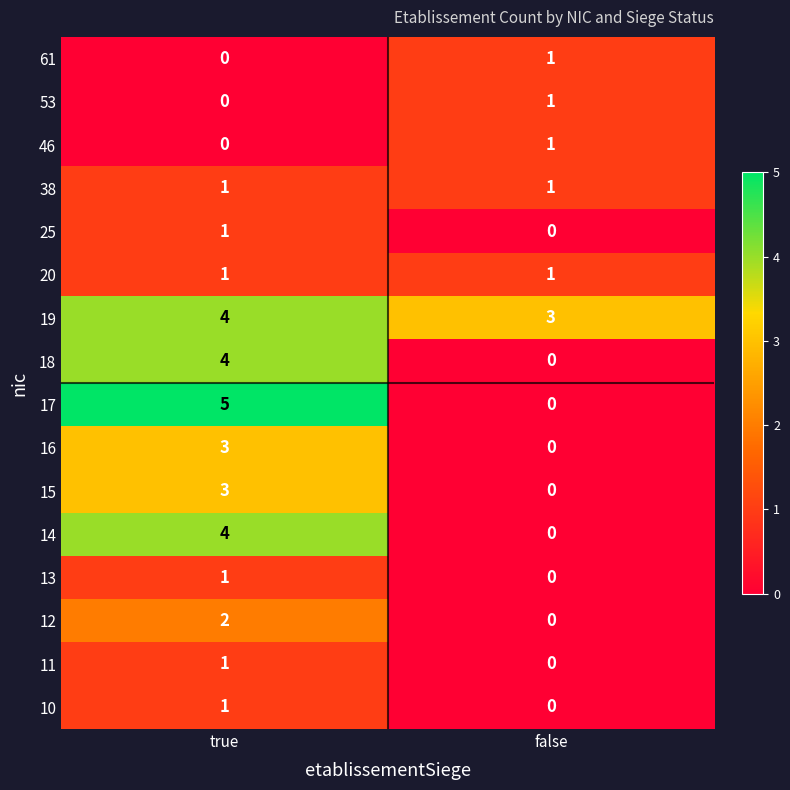

What is the total value across all series at true?

31